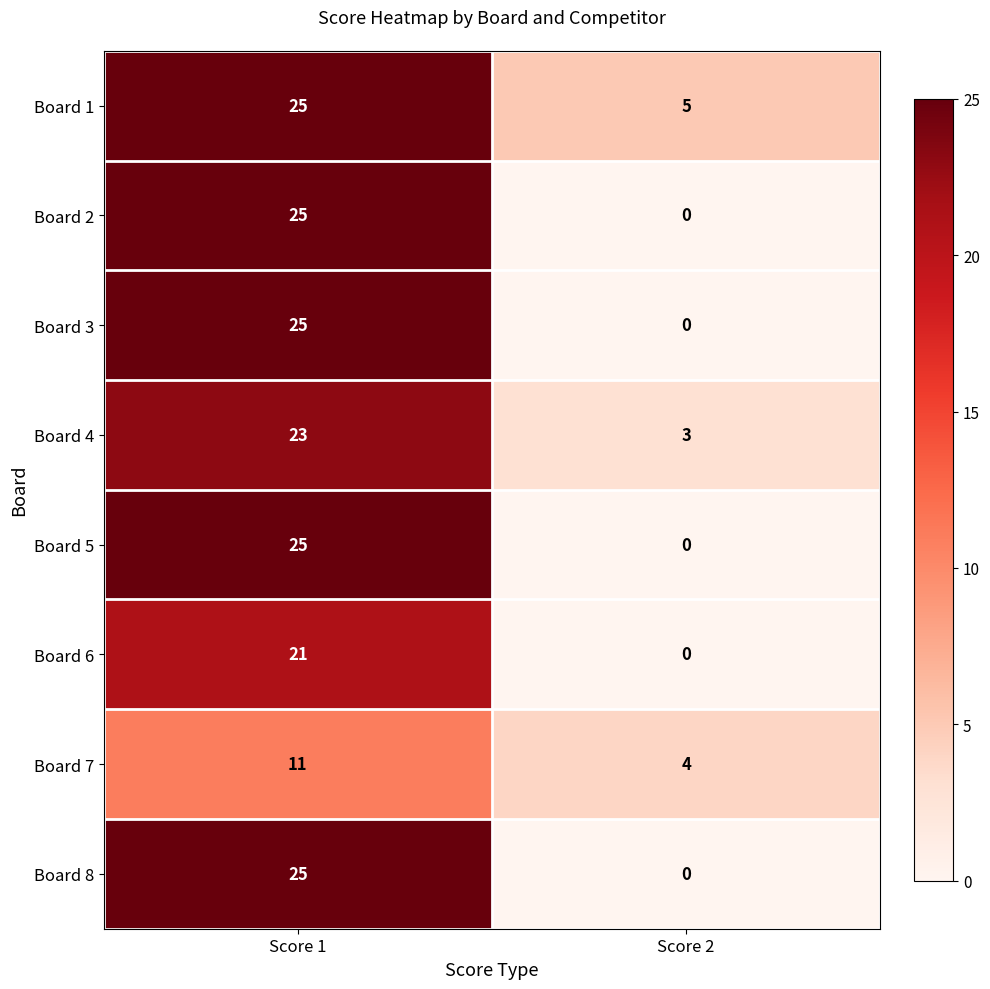

At which label is Board 3 closest to 12?

Score 2